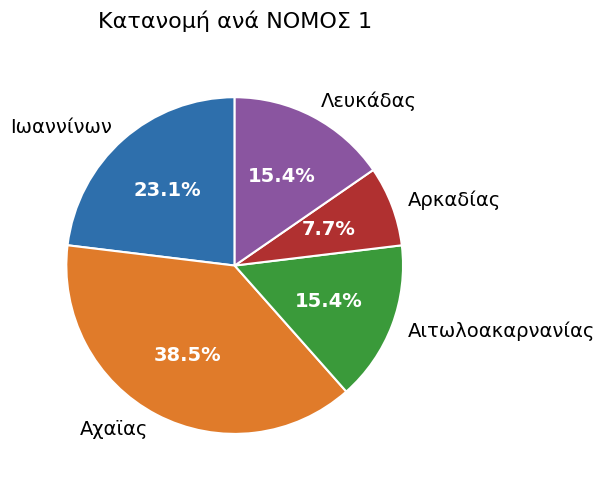

Combined, what portion of the pie is Λευκάδας and Αχαϊας?

53.8%